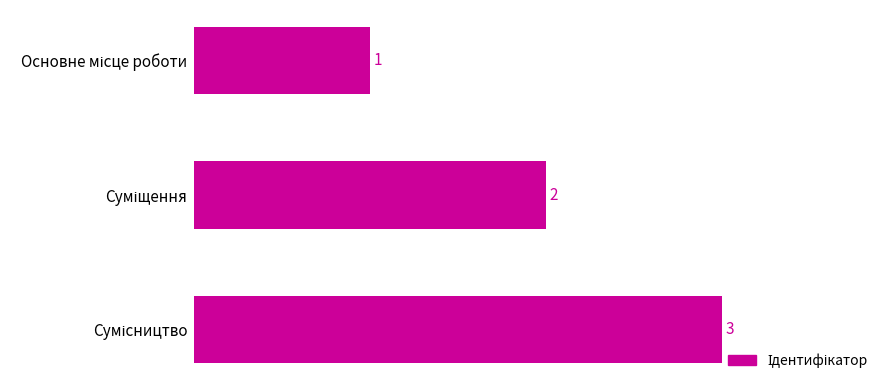

What is the difference between the maximum and second lowest values?

1